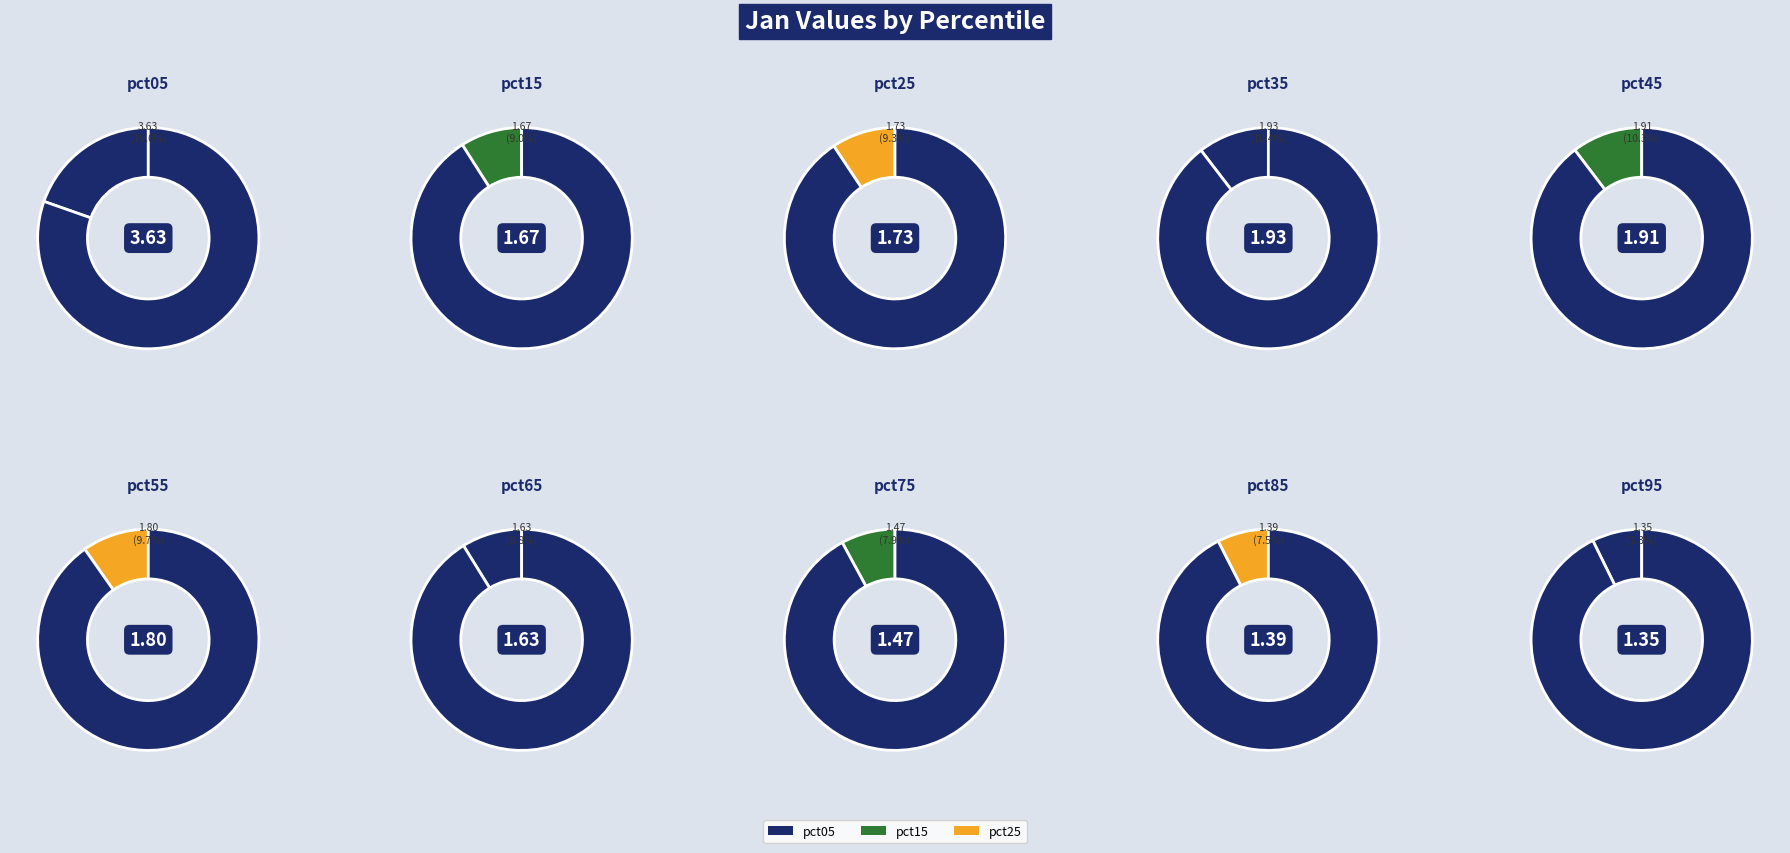

How much of the chart is everything except pct85?

92.5%